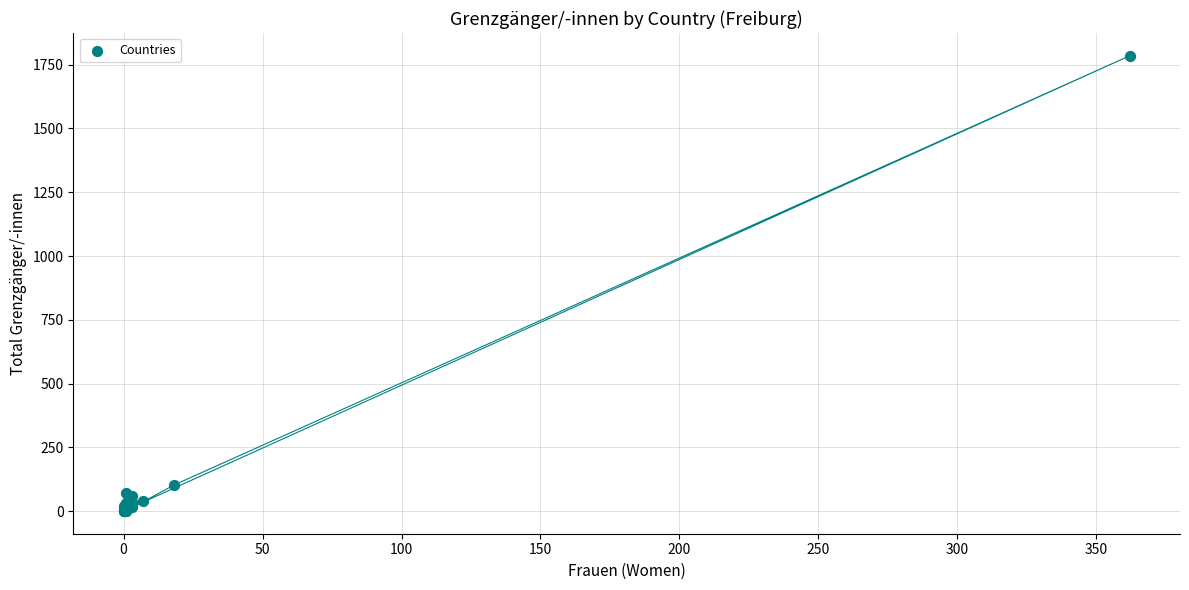

What Y value in the scatter plot is closest to 893?

102